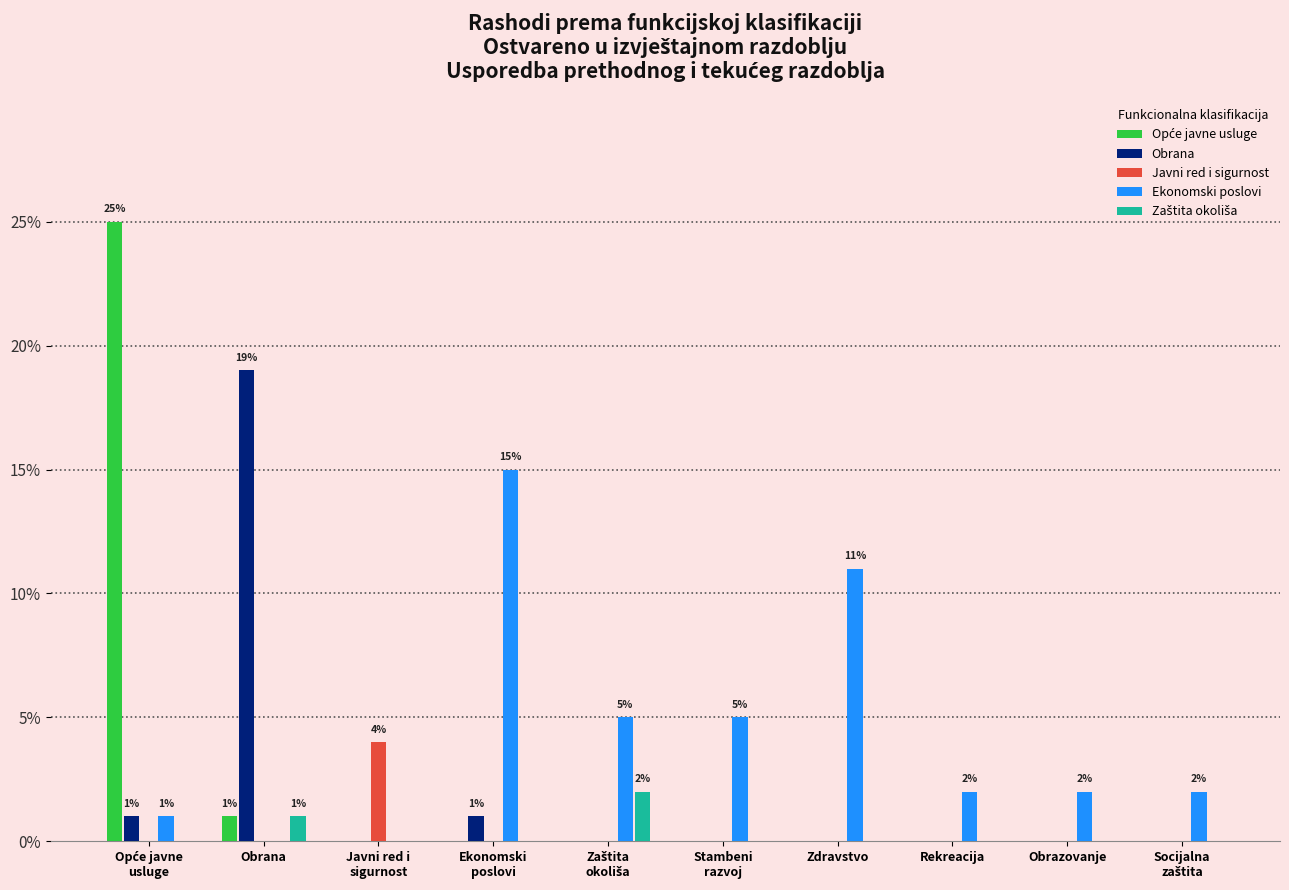

Which series has the largest total across all categories?

Ekonomski poslovi